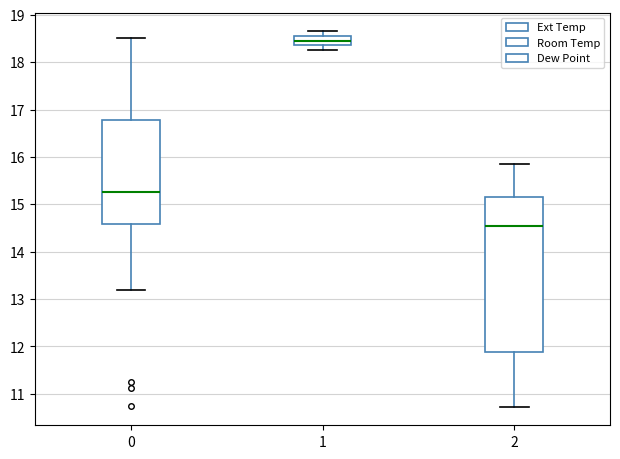

Which box's median line is the highest?

1